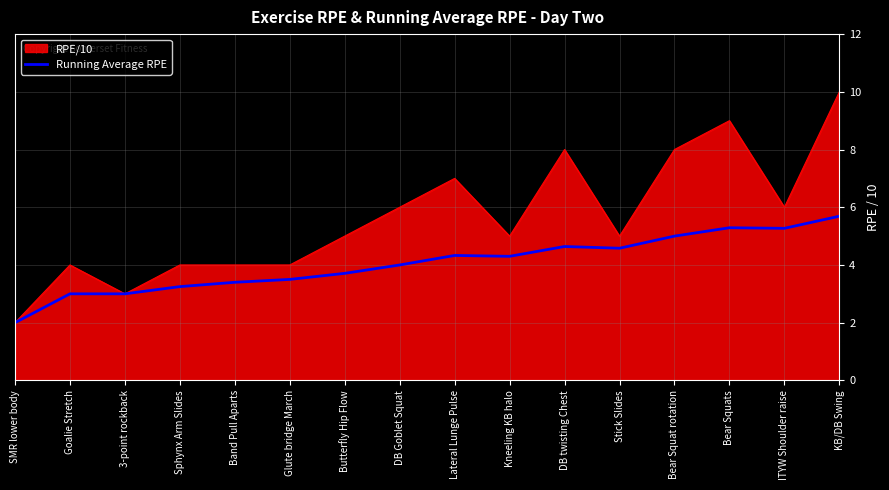

Which label corresponds to the smallest value in the chart?

SMR lower body